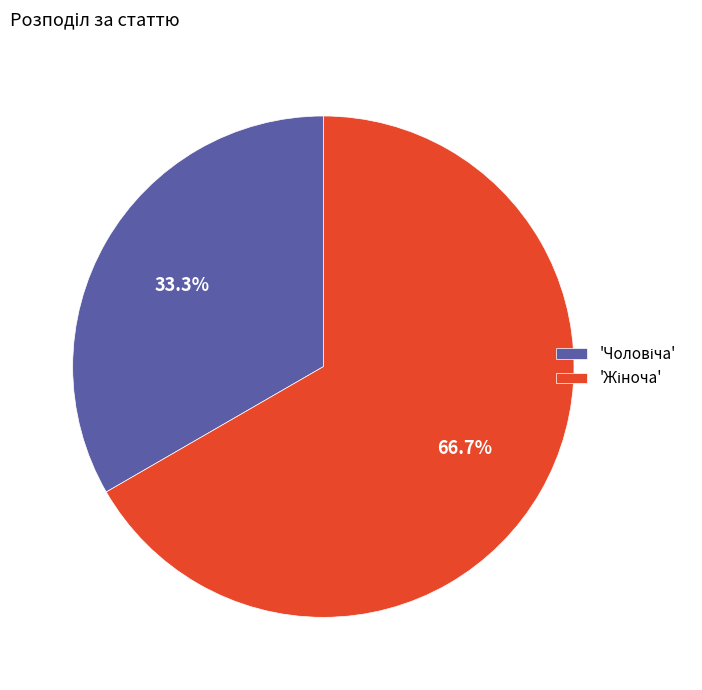

How many slices are in this pie chart?

2